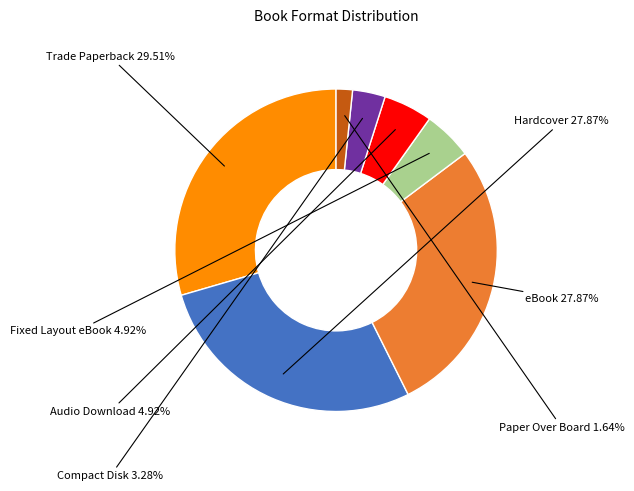

Count the number of slices in the pie.

7